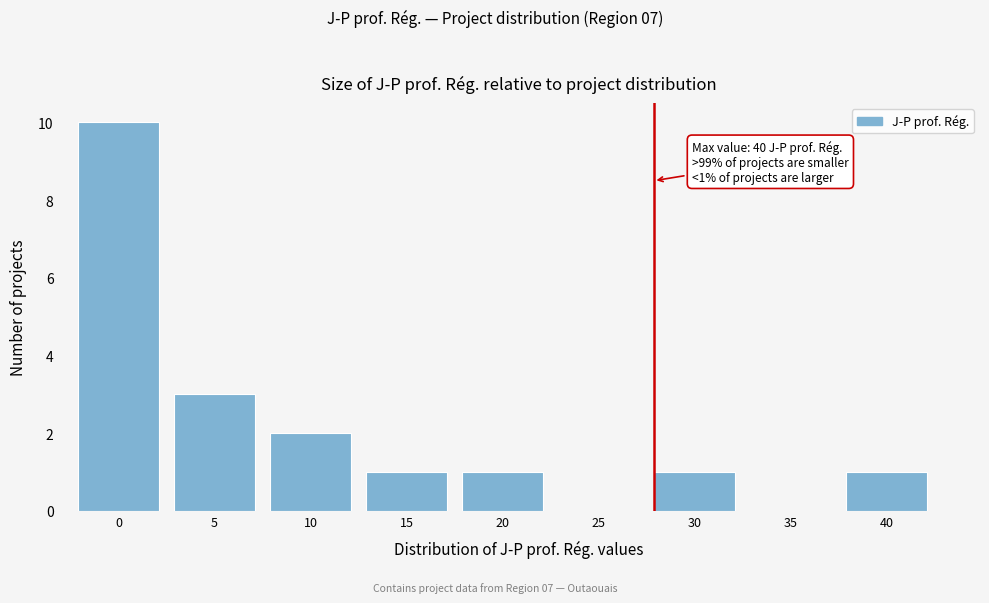

Reading left to right, what are all the values shown in this chart?

0=10	5=3	10=2	15=1	20=1	25=0	30=1	35=0	40=1